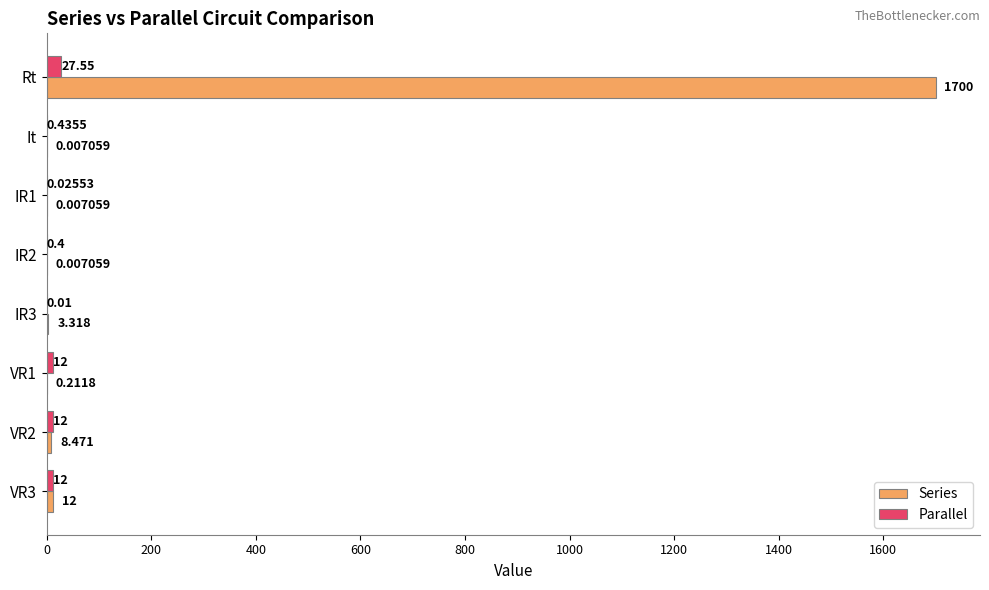

Which series has the largest total across all categories?

Series